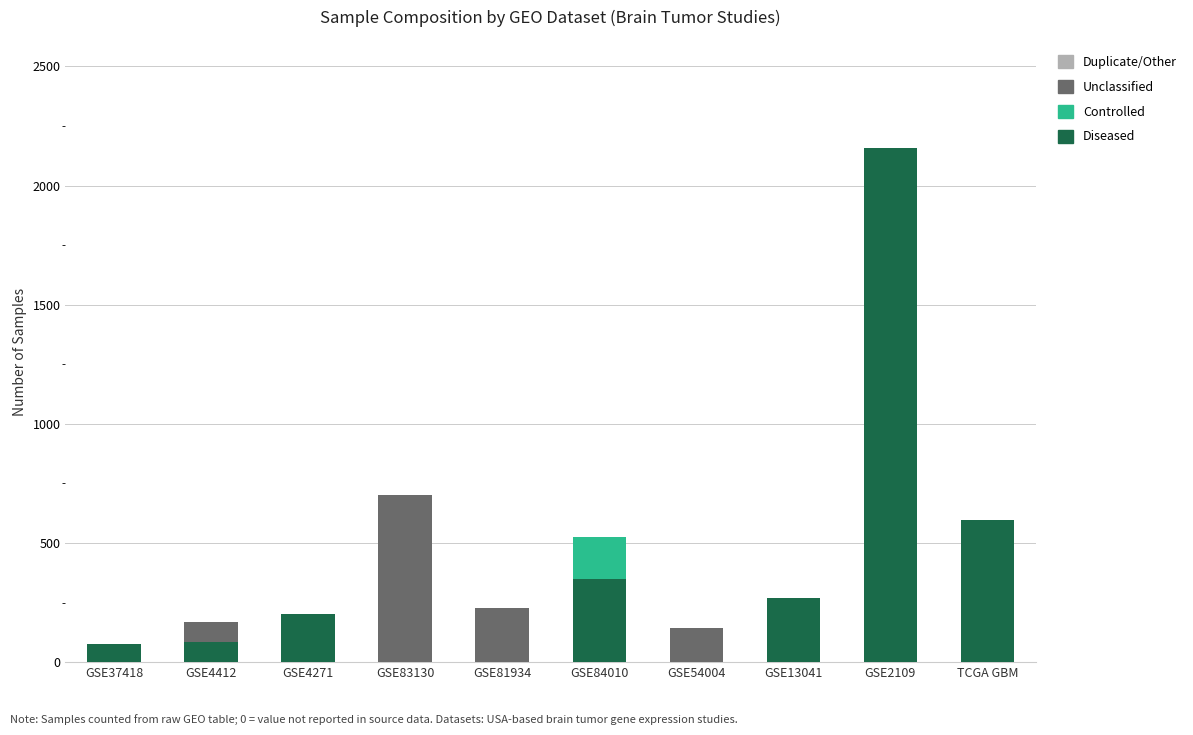

At which label does Diseased reach its peak?

GSE2109